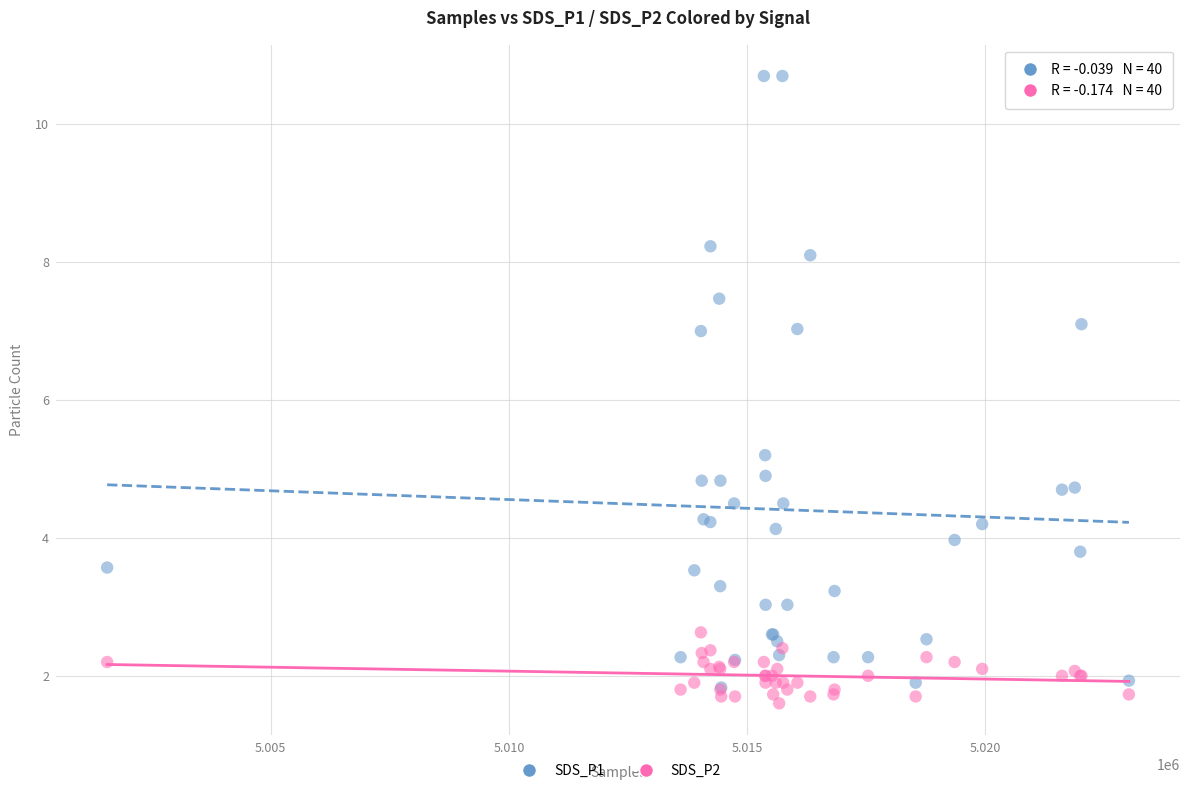

Across all series, what Y value is closest to 6?

5.2